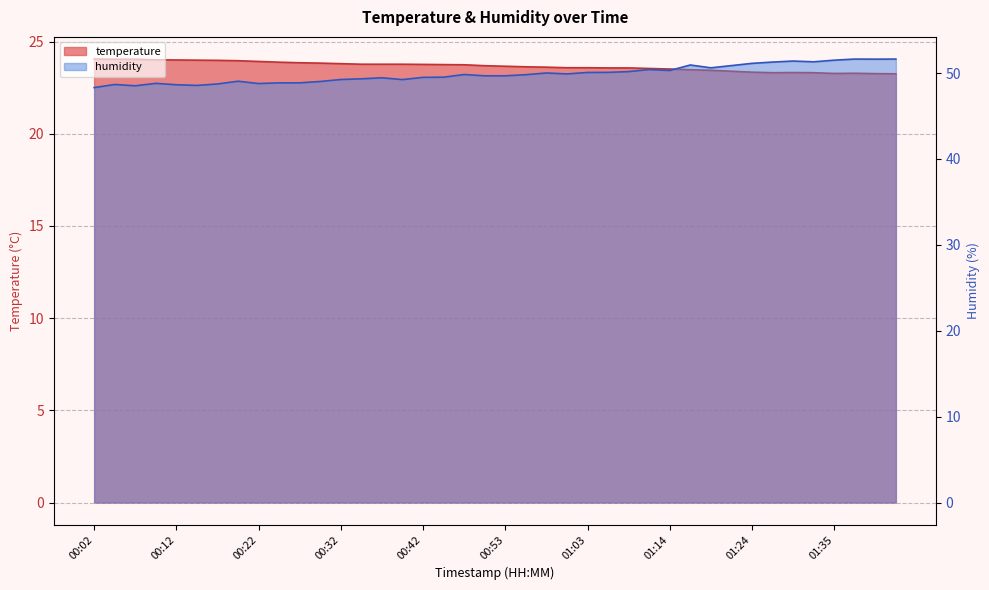

Rank the series by their maximum value, from lowest to highest.

temperature, humidity